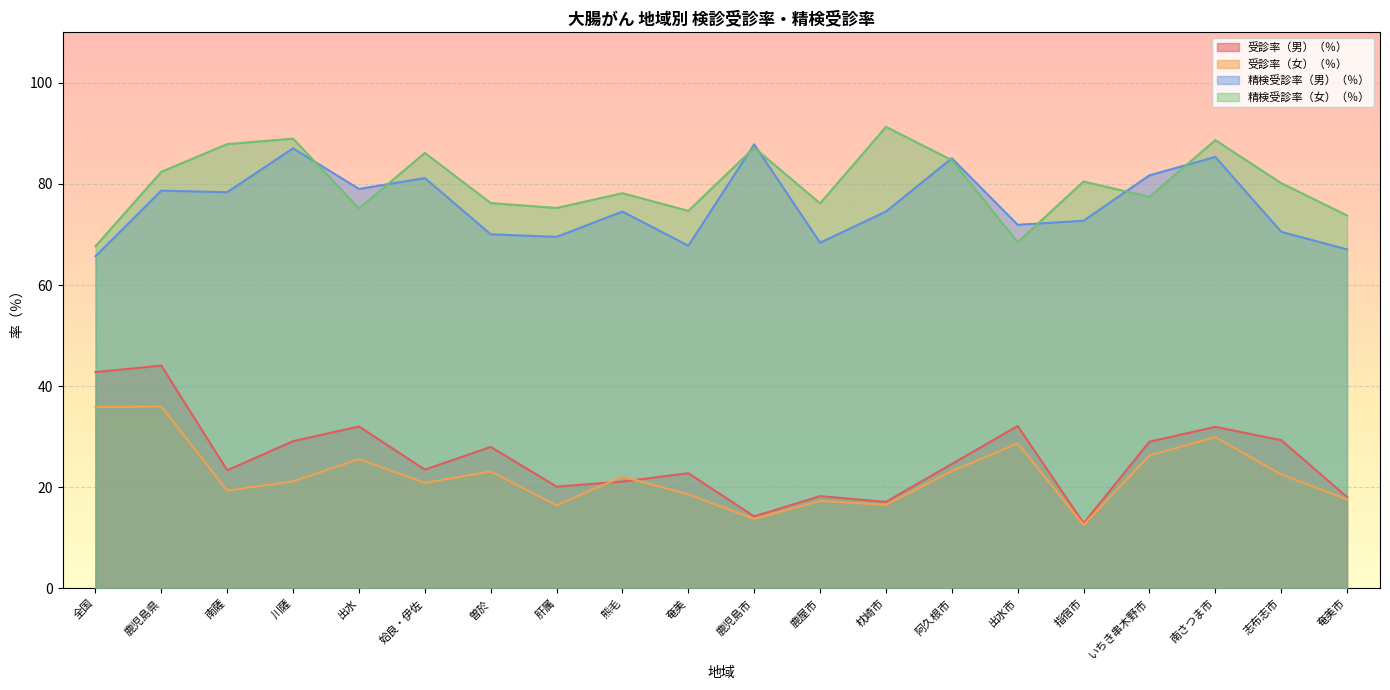

True or false: 受診率（女）（％） and 精検受診率（女）（％） intersect in this chart.

False